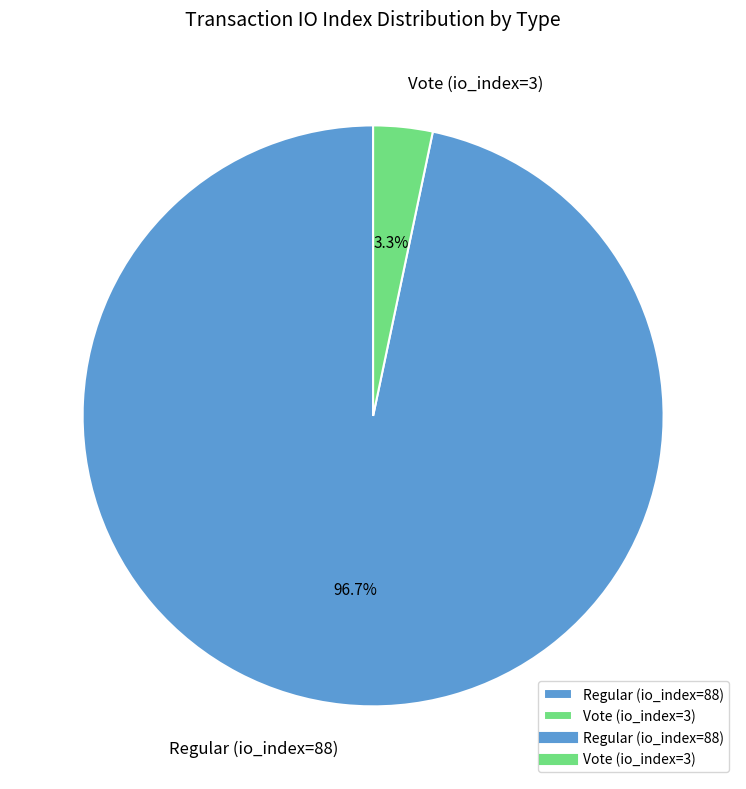

Count the number of slices in the pie.

2